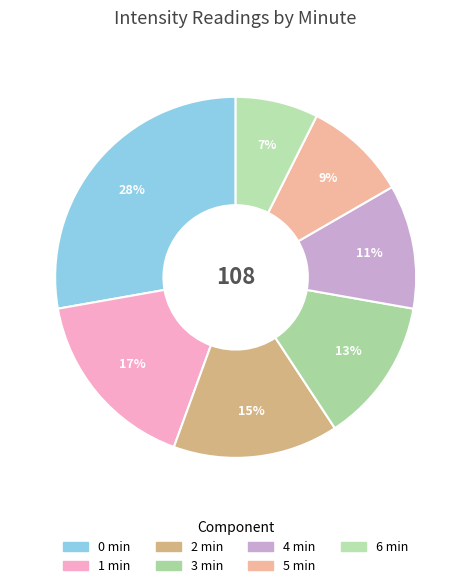

Does any single category account for the majority?

No